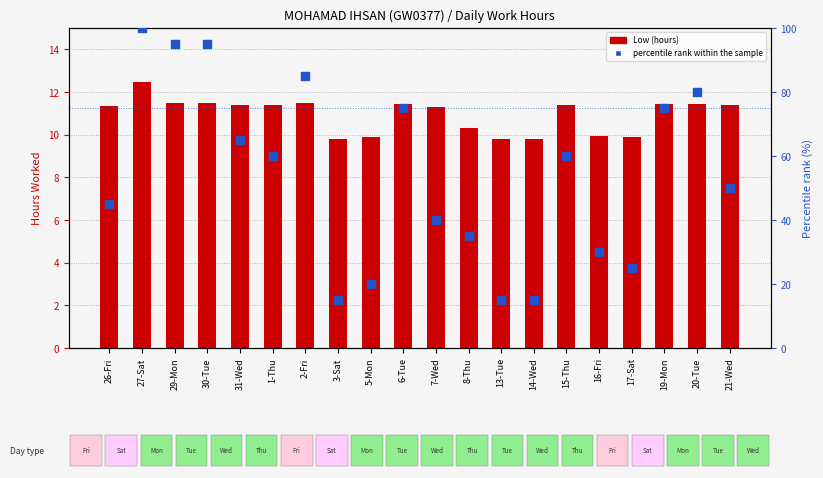

What are all the series names shown in the legend?

Low (hours), percentile rank within the sample